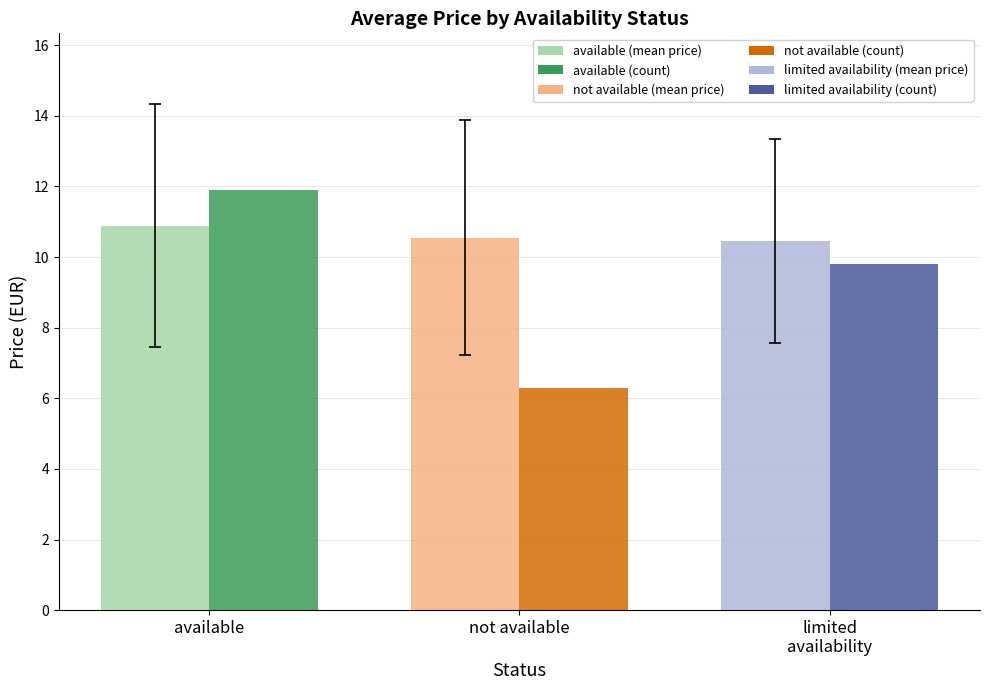

Count the number of categories in the chart.

3